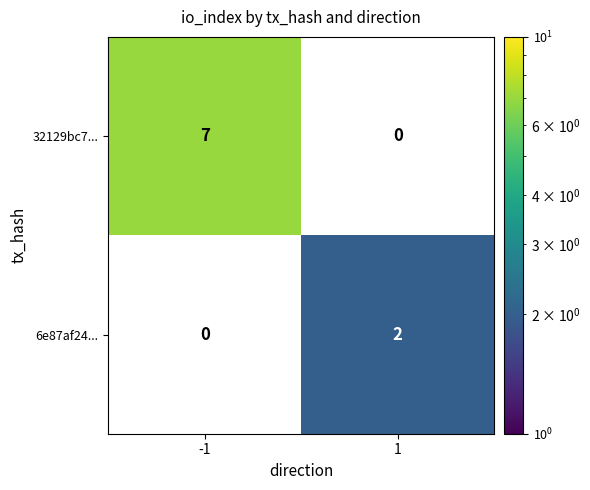

What is the greatest value displayed?

7.0